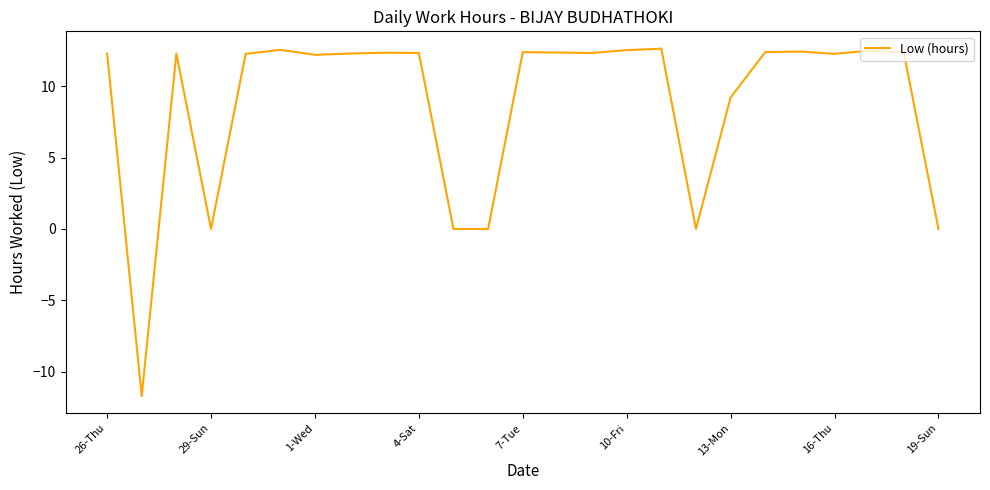

What is the sum of all values?

220.3